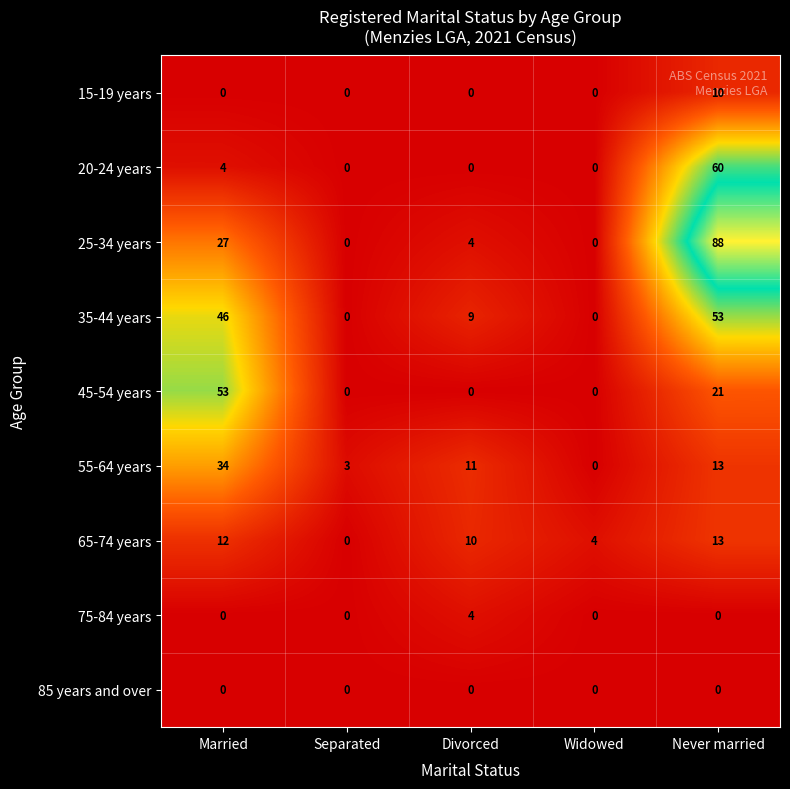

At which category is the sum across all series the highest?

Never married